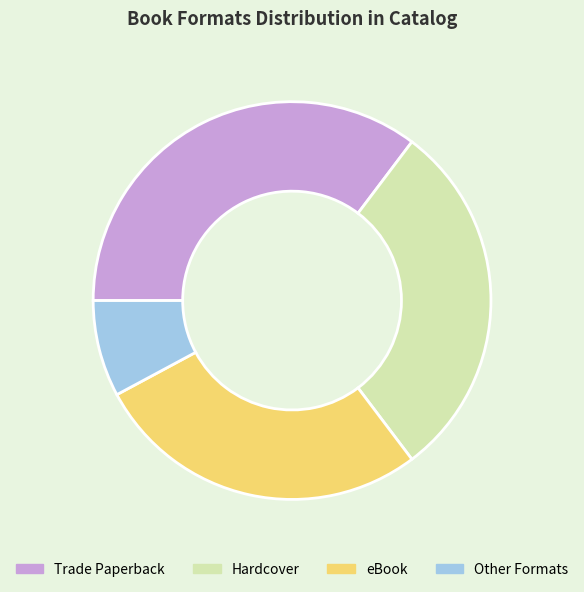

Does eBook account for over 50% of the chart?

No